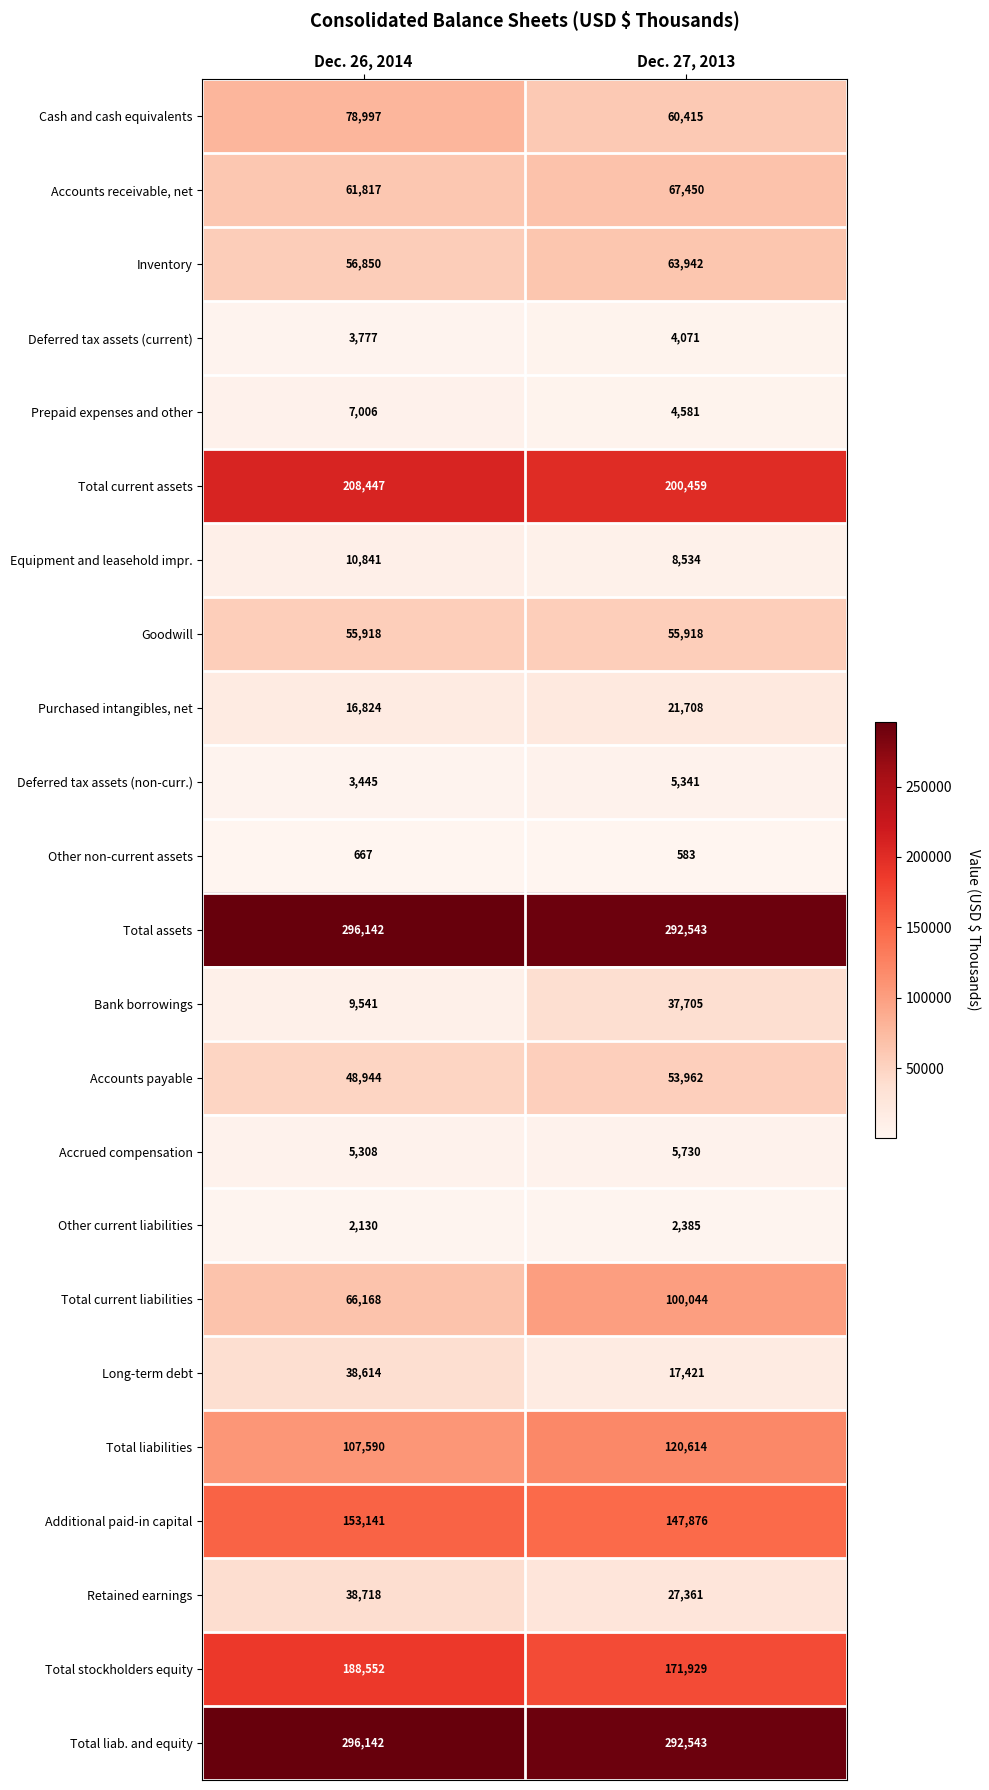

What is the total value across all series at Dec. 26, 2014?

1755579